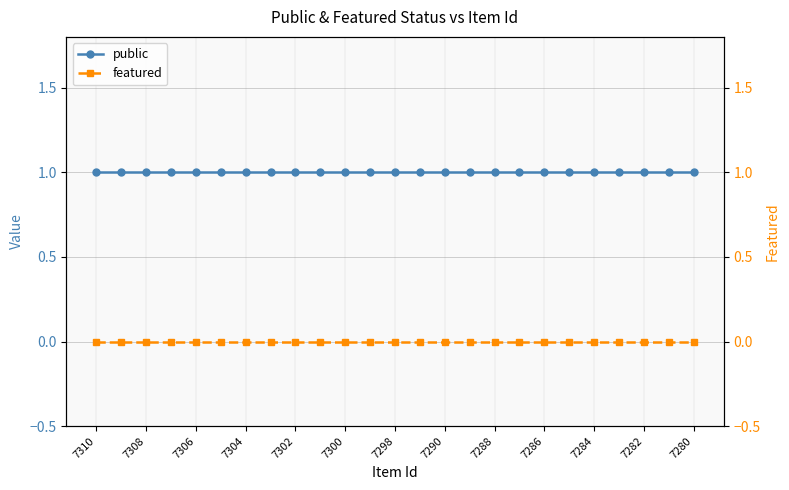

True or false: featured has more than 2 interior local peaks.

False